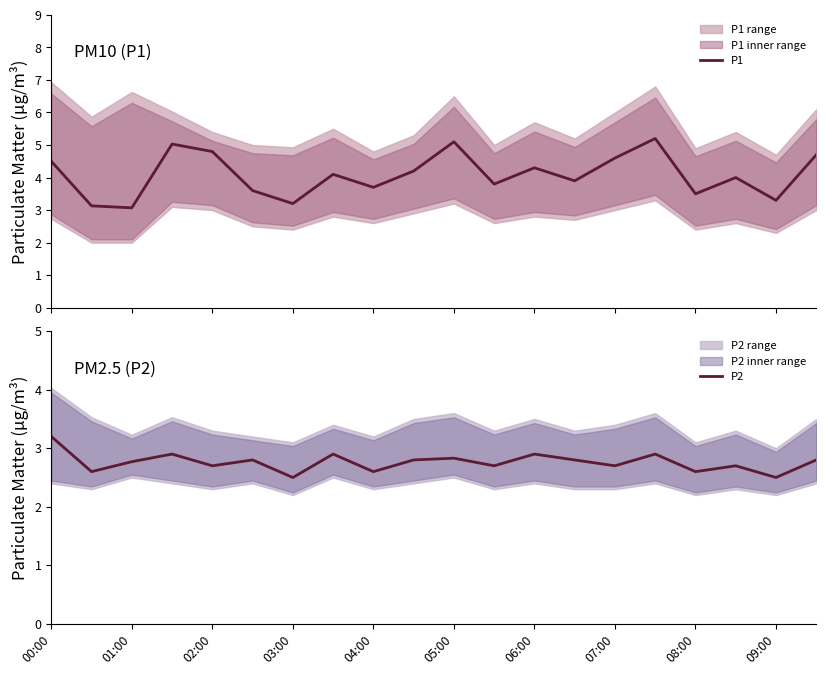

What is the maximum value for P1?

5.2